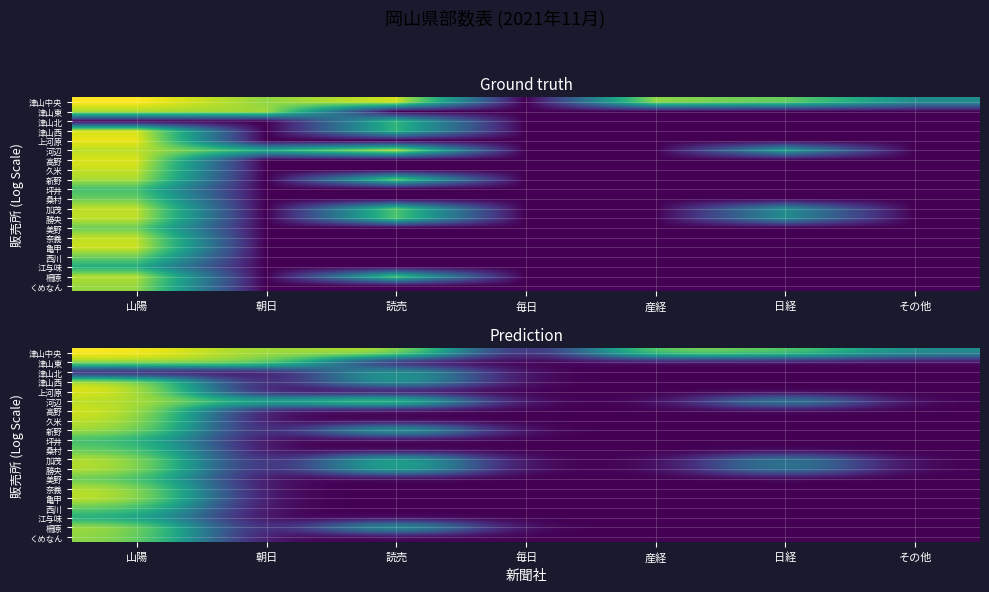

Rank the series by their maximum value, from lowest to highest.

江与味, 津山北, 坪井, 桑村, 美野, 西川, くめなん, 津山東, 新野, 柵原, 河辺, 加茂, 勝央, 奈義, 久米, 亀甲, 津山西, 高野, 上河原, 津山中央